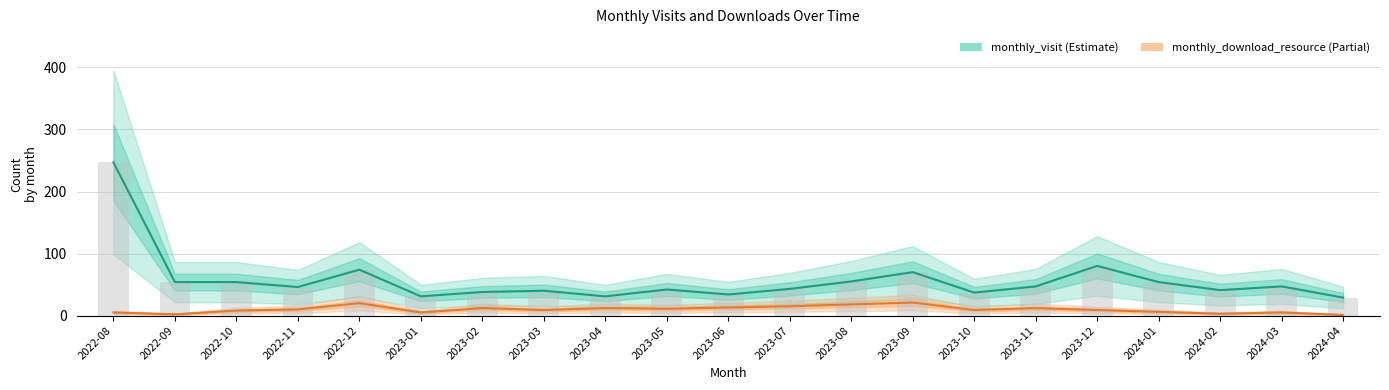

What is the value of the monthly_visit bar at the 9th from the left?

31